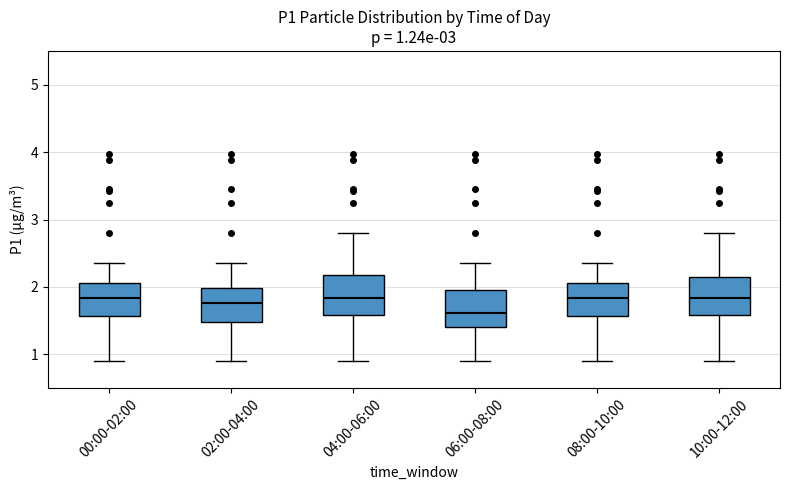

Which box has the lowest median line?

06:00-08:00